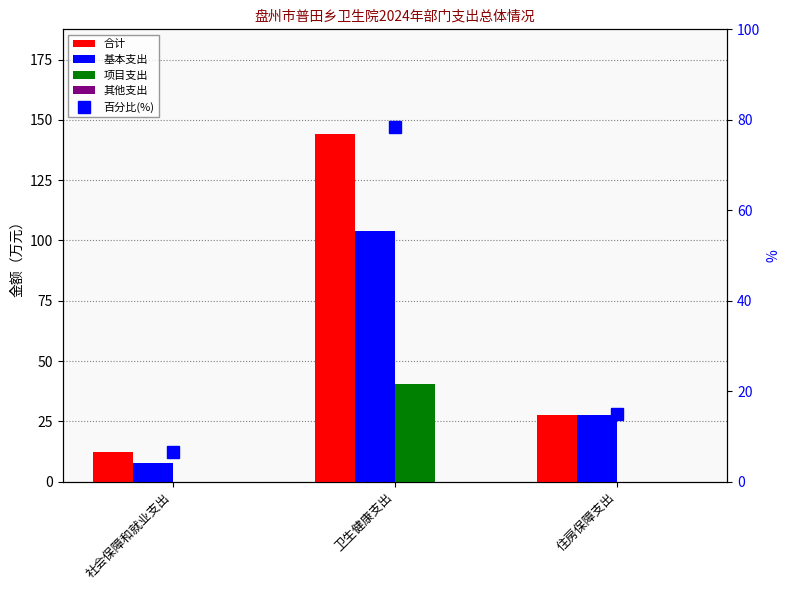

What are all the series names shown in the legend?

合计, 基本支出, 项目支出, 其他支出, 百分比(%)